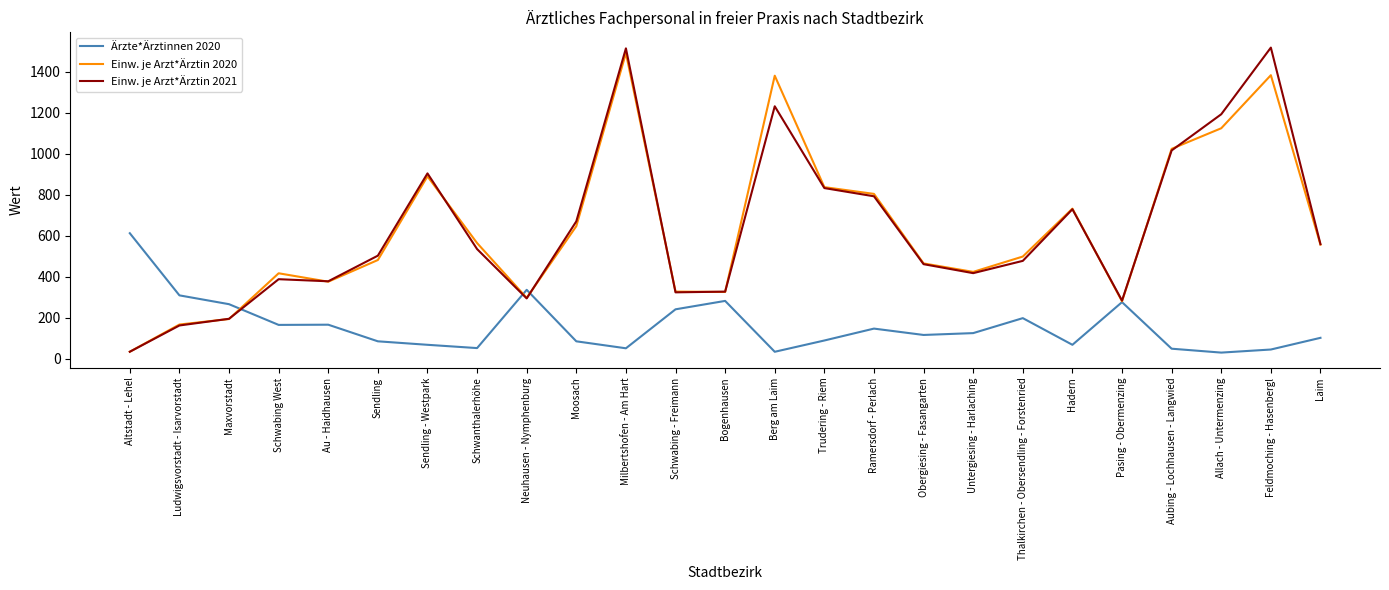

True or false: Ärzte*Ärztinnen 2020 has a value of 102.0 at Laim.

True